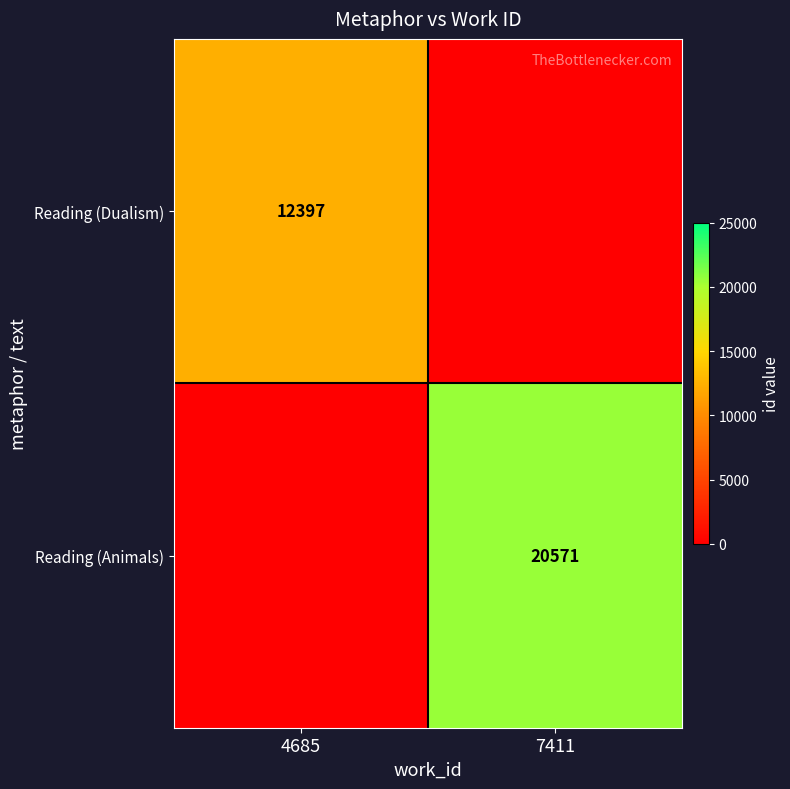

The Reading (Dualism) series shows 5210 at 4685. True or false?

False